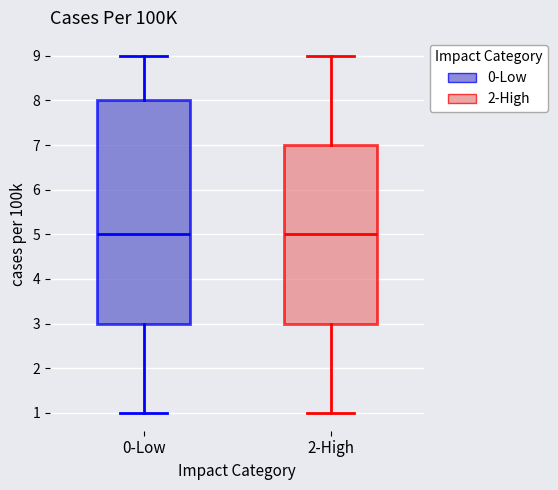

Reading left to right, read every box against the y-axis: the position of its median line, the range the box covers, and the ends of its whiskers. The values are not printed on the chart, so give them approximately, as read against the axis.

0-Low: median 5, box 3 to 8, whiskers 1 to 9
2-High: median 5, box 3 to 7, whiskers 1 to 9